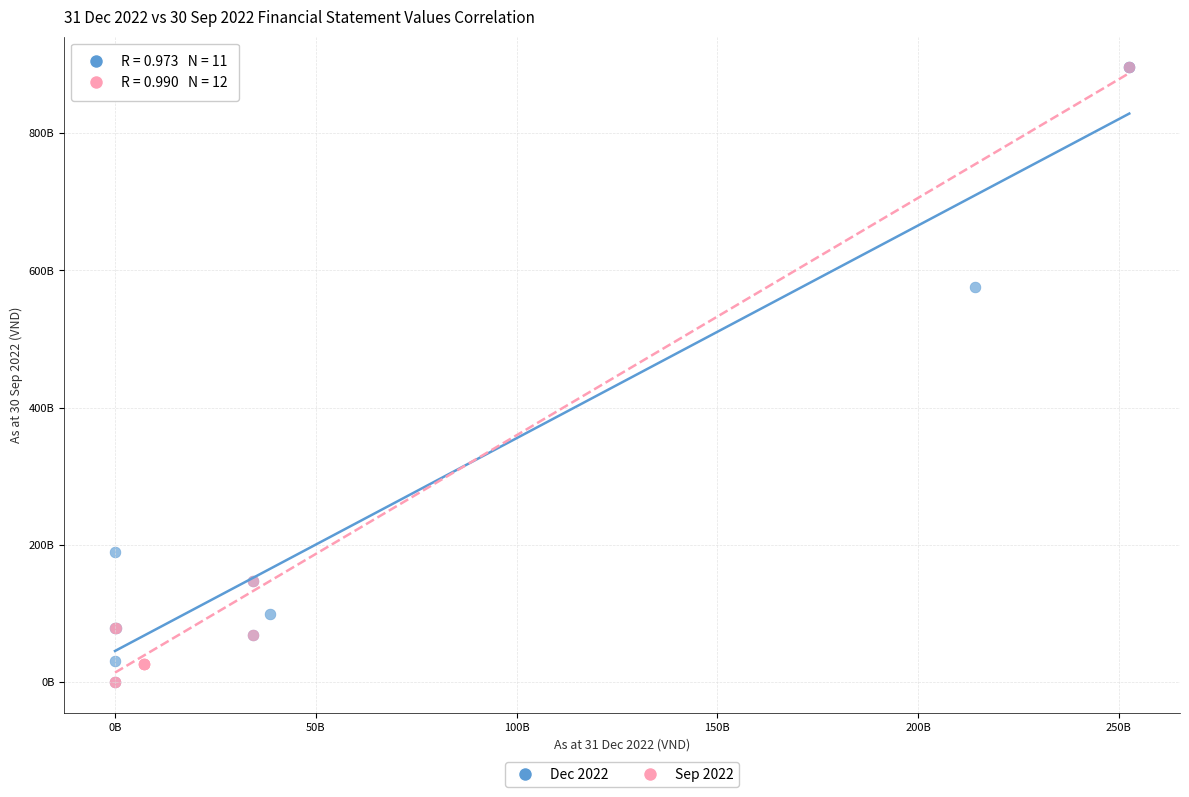

What are all the series names shown in the legend?

Dec 2022, Sep 2022